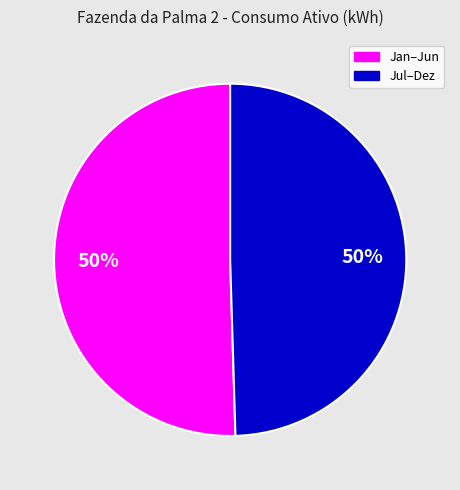

How many slices are in this pie chart?

2